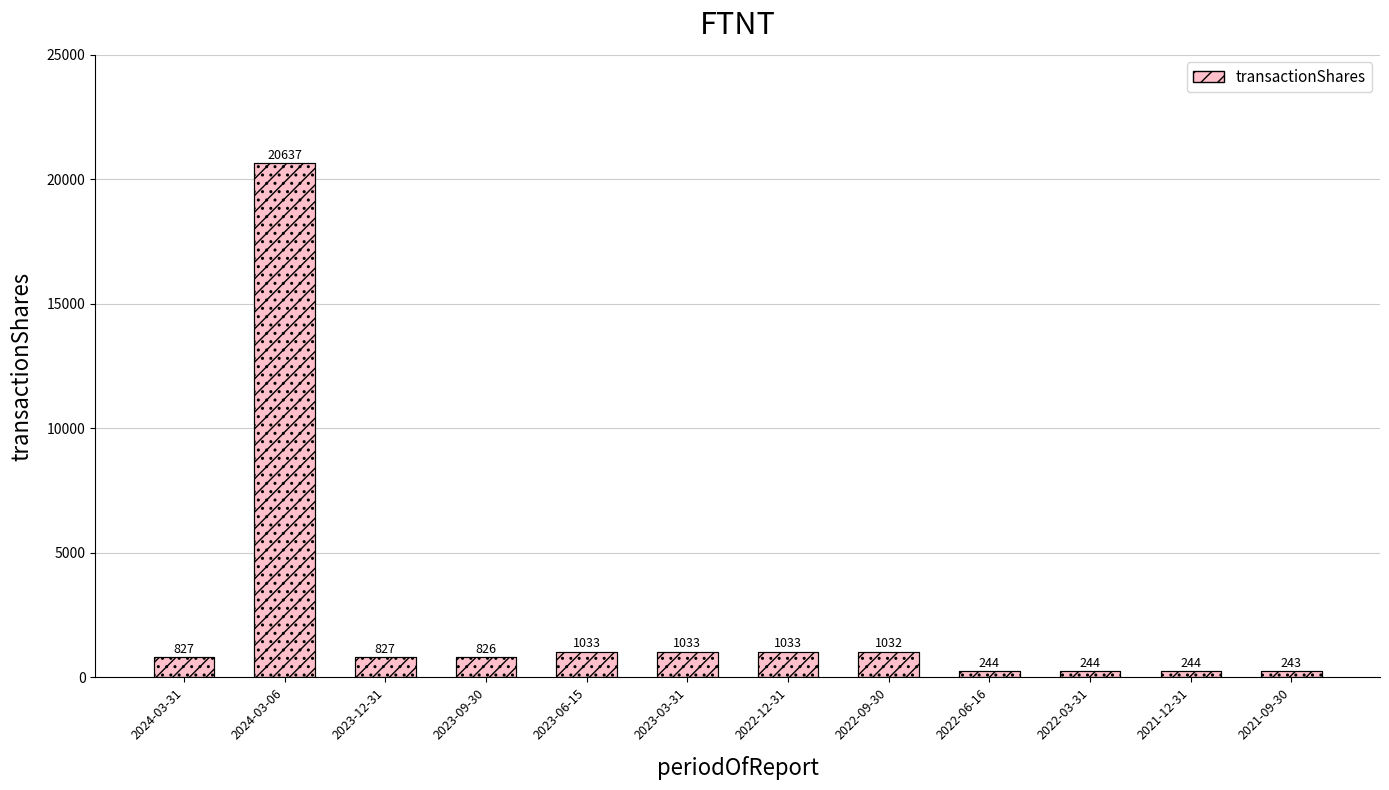

Where is the data nearest to the value 10440?

2023-06-15